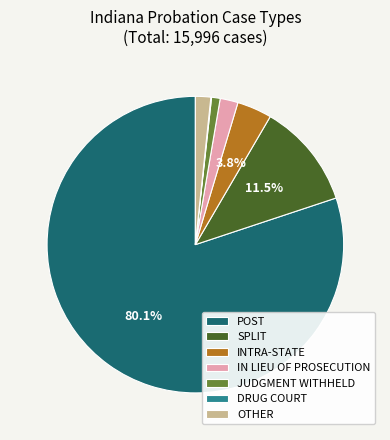

What is the largest slice in the pie chart?

POST